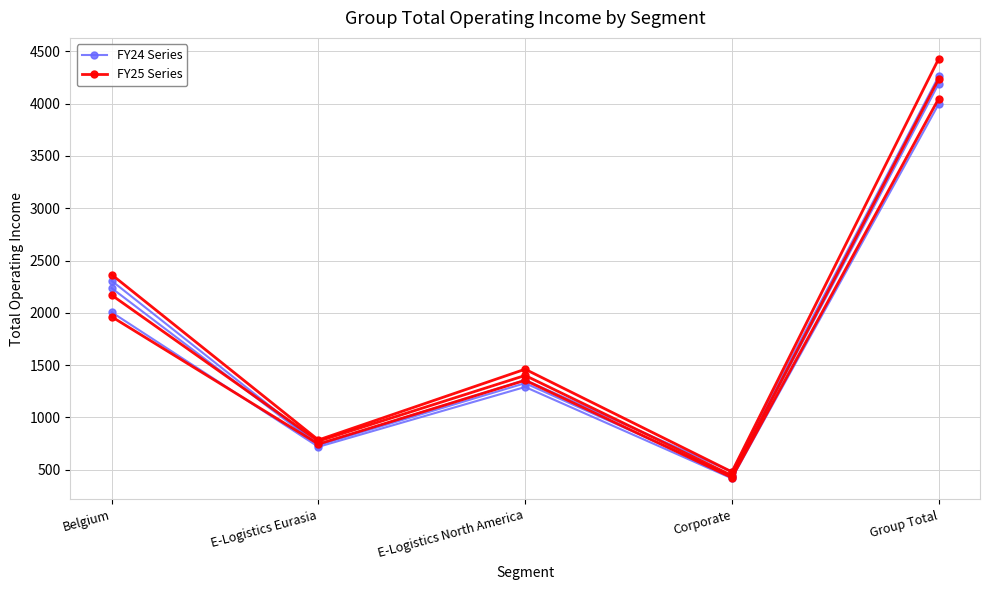

What is the maximum value for FY24 Series?

4190.3